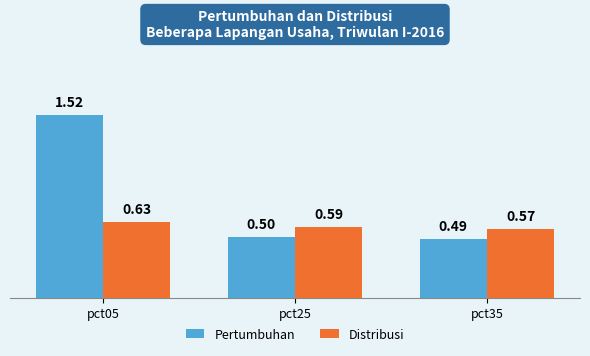

List the labels in order of Pertumbuhan value, largest first.

pct05, pct25, pct35